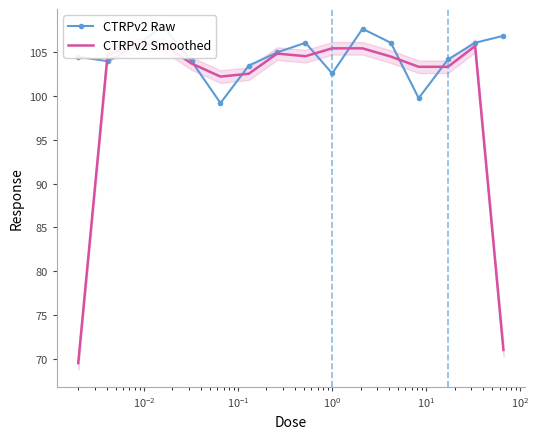

Rank the series by their maximum value, from lowest to highest.

CTRPv2 Smoothed, CTRPv2 Raw